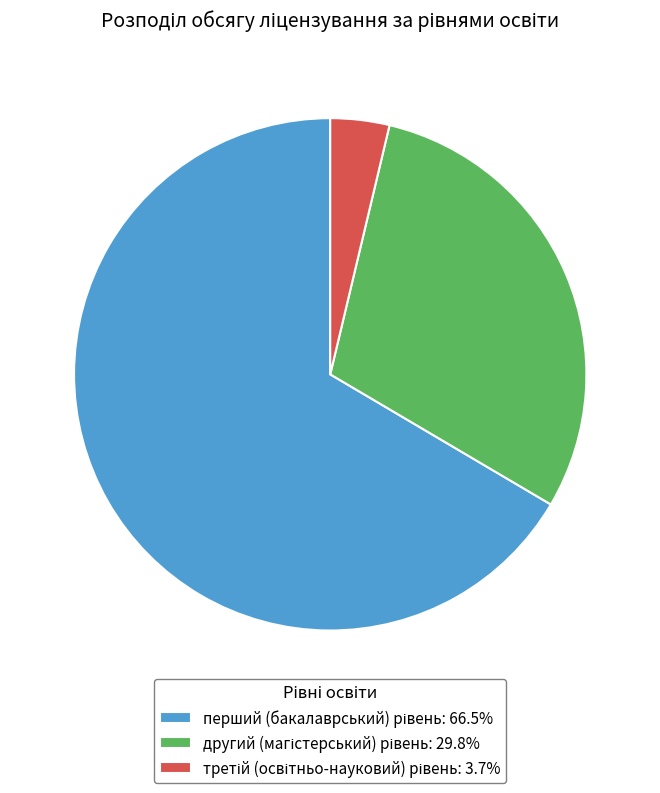

How many segments does this pie chart have?

3